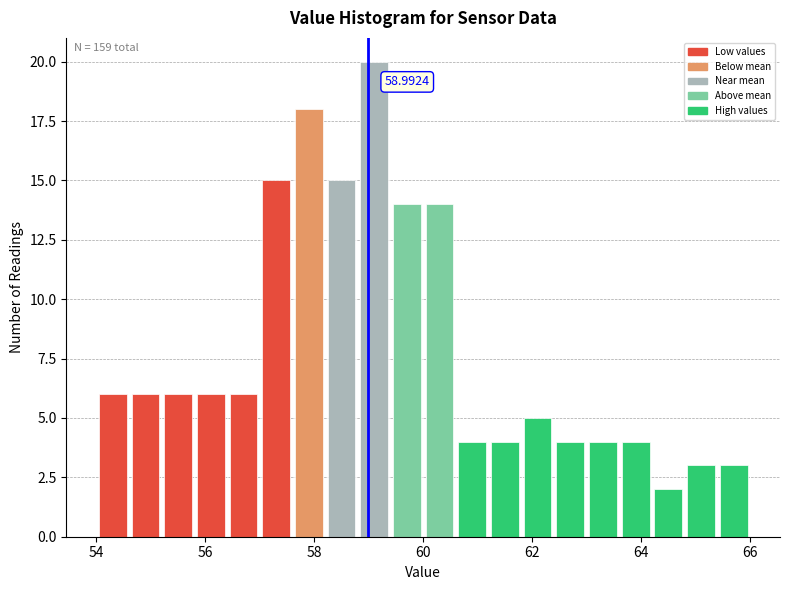

Around what value on the x-axis is the tallest bar? Give the approximate position of its centre, as read against the axis.

59.2